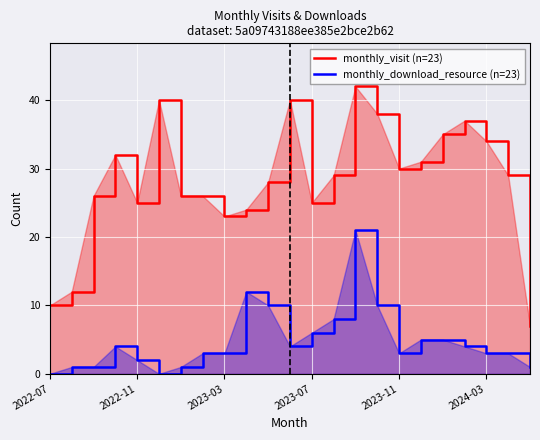

Does the chart display data point markers on the line(s)?

No